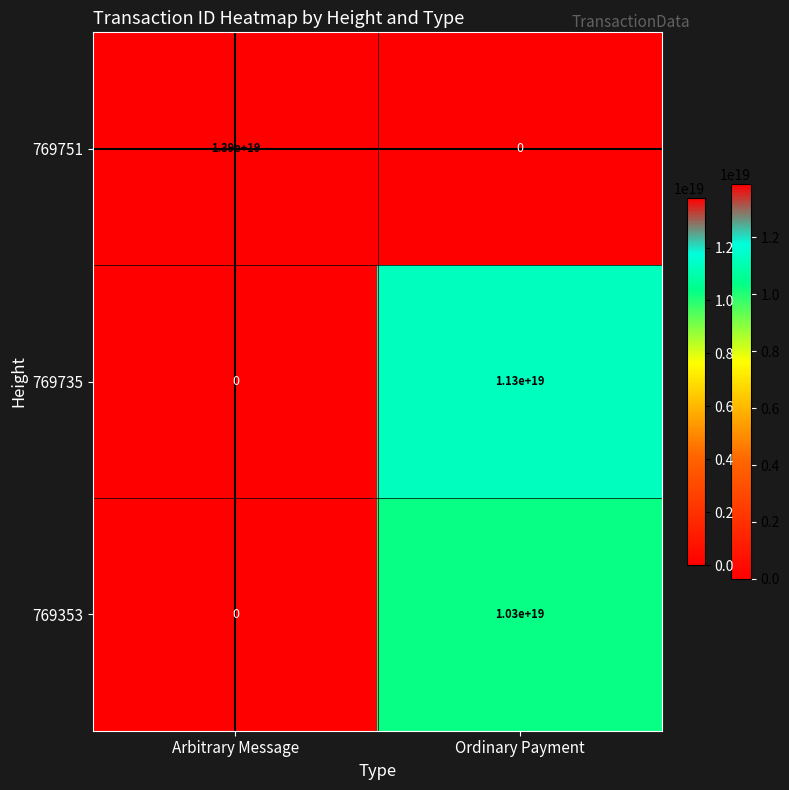

At which category is the sum across all series the highest?

Ordinary Payment